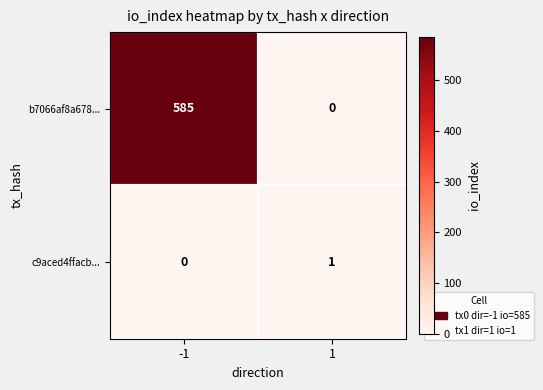

Rank the categories by c9aced4ffacb... value from lowest to highest.

-1, 1